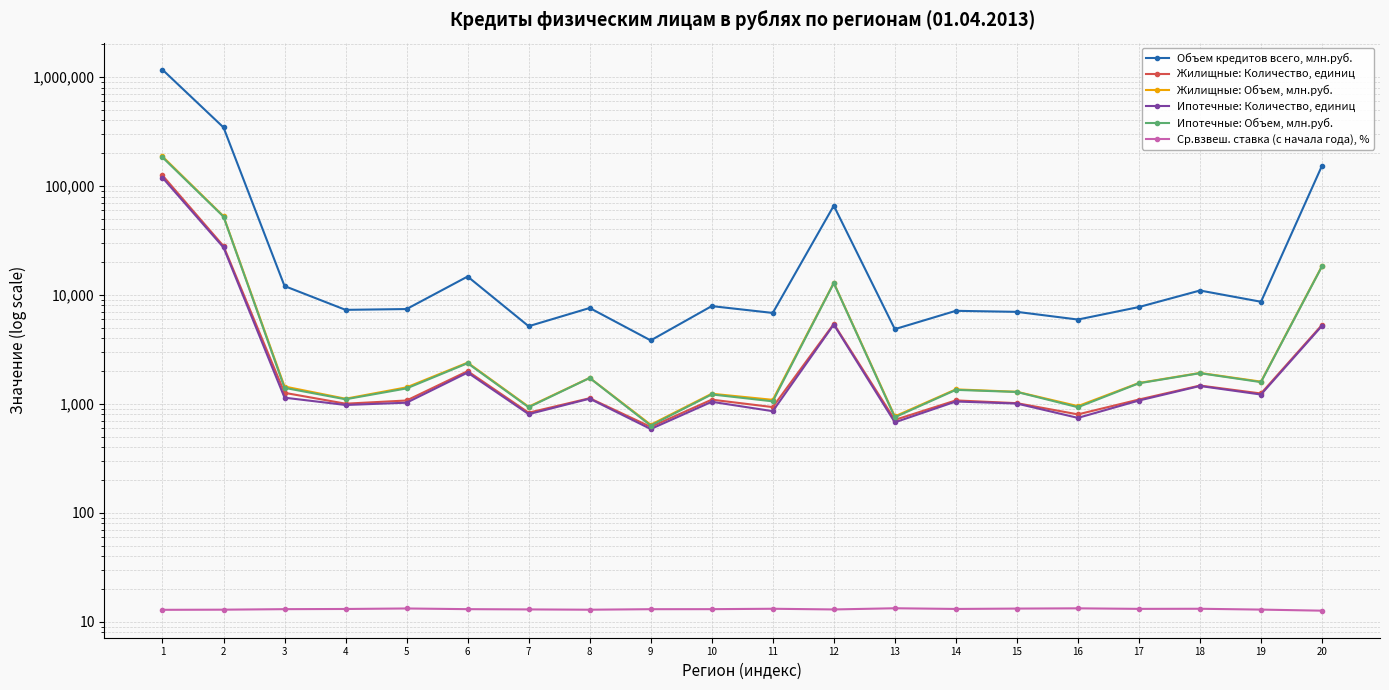

True or false: Ипотечные: Количество, единиц has more than 2 interior local peaks.

True